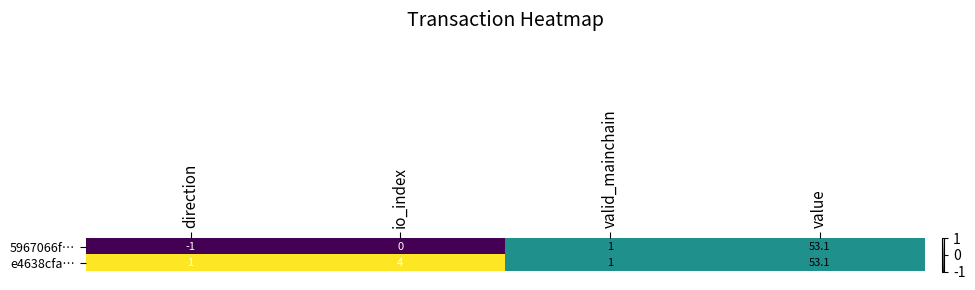

Reading left to right, extract all data points from this chart.

5967066f…: -1.0	0.0	1.0	53.1
e4638cfa…: 1.0	4.0	1.0	53.1